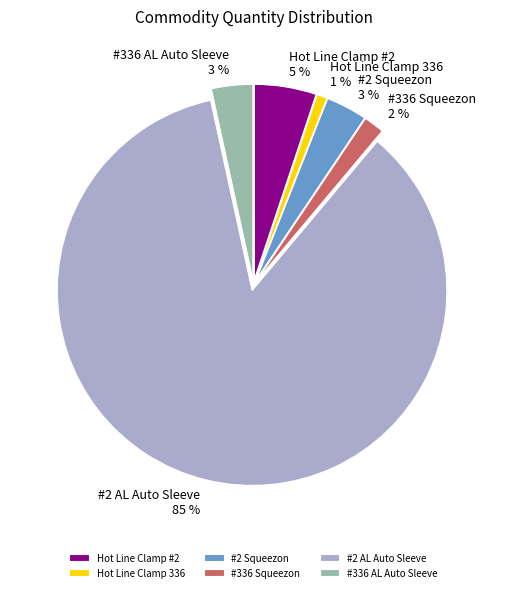

How many segments does this pie chart have?

6